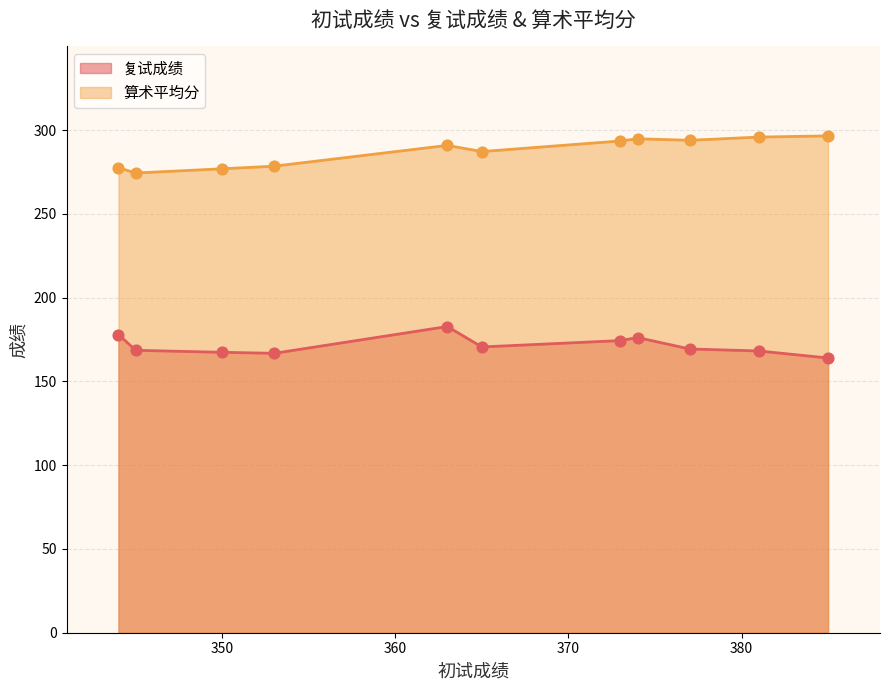

Which series has the widest spread of Y values?

算术平均分